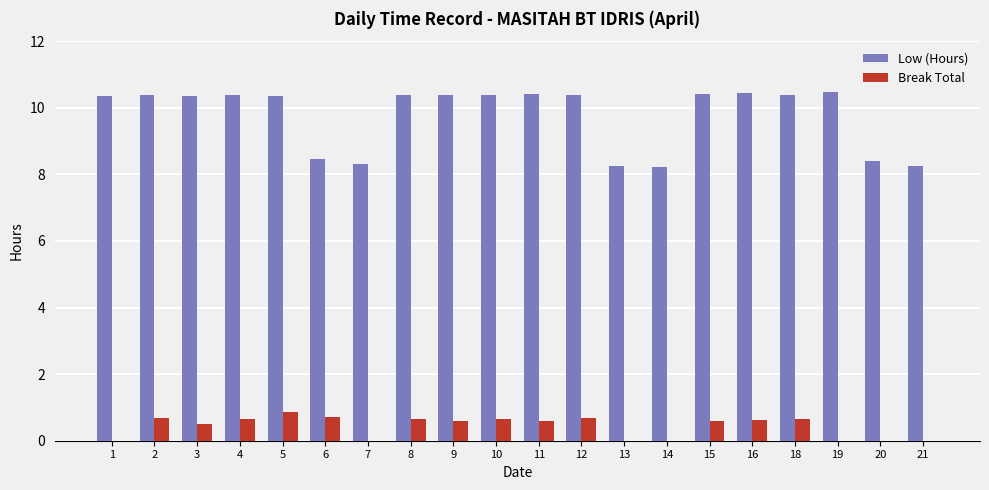

What is the sum of the Low (Hours) values at 10 and 4?

20.8